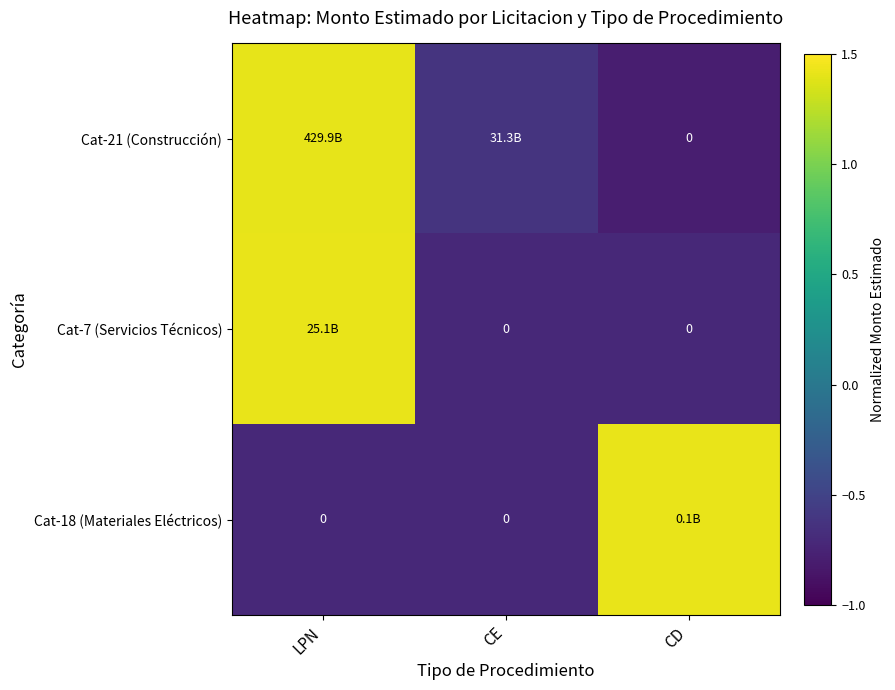

True or false: Cat-18 (Materiales Eléctricos) has a value of 0.7 at CD.

False